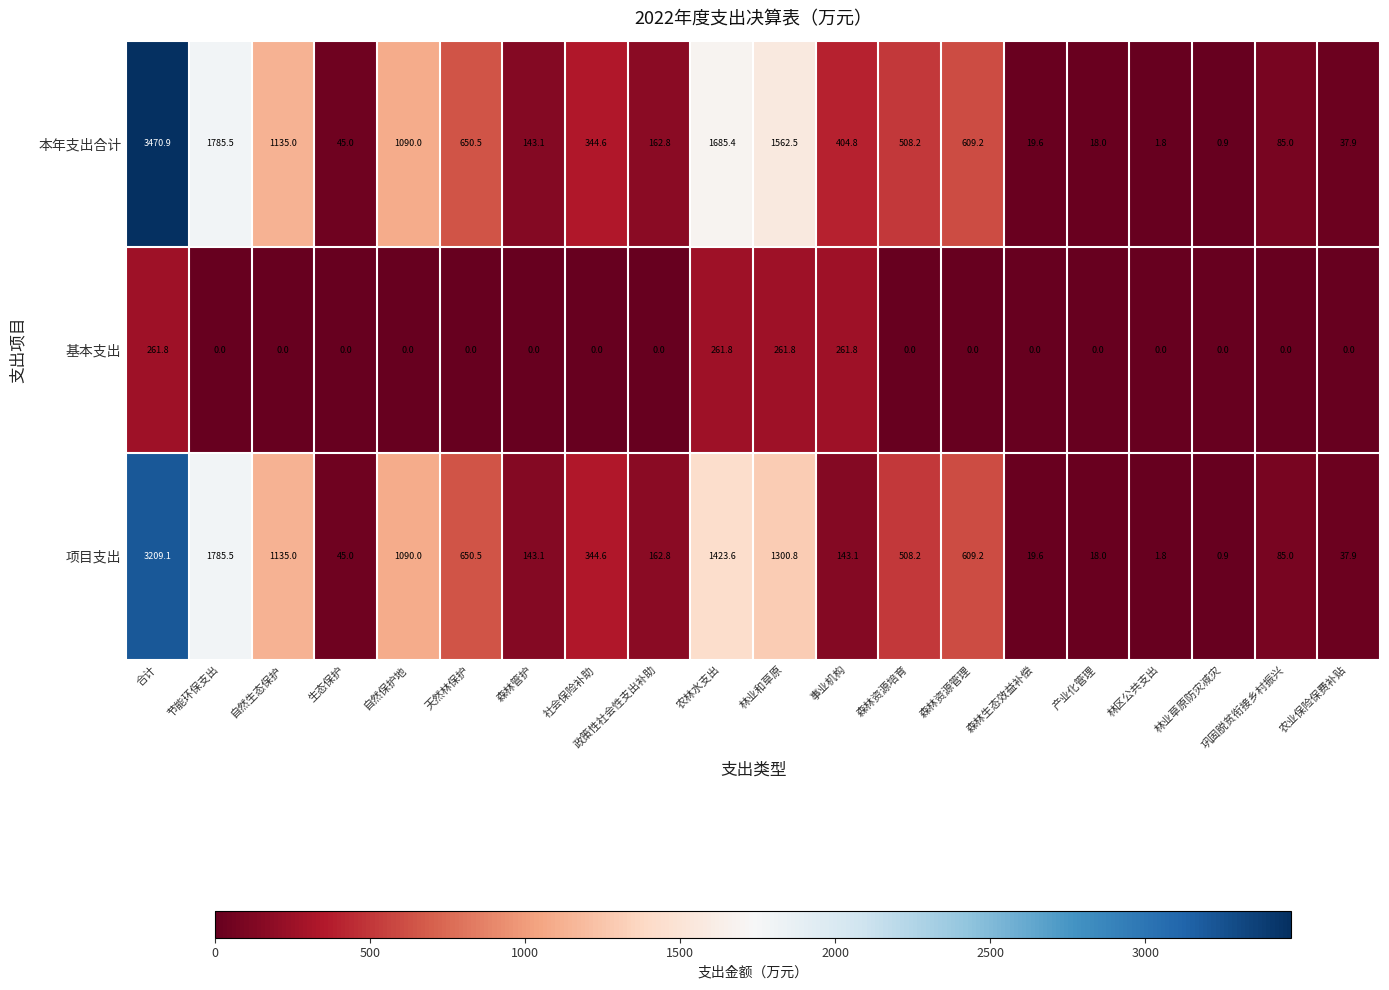

Read the 基本支出 value at 事业机构.

261.8